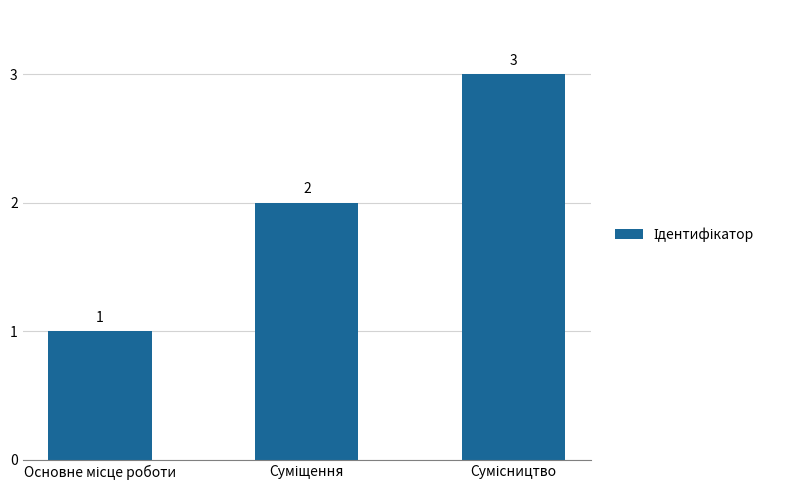

What is the sum of all values?

6